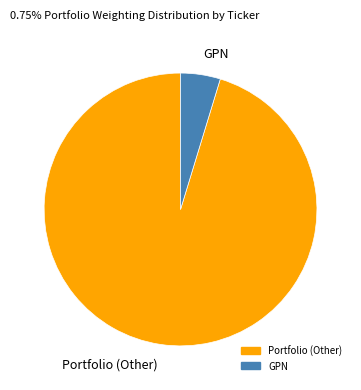

Is it true that Portfolio (Other) is 95% of the pie?

True